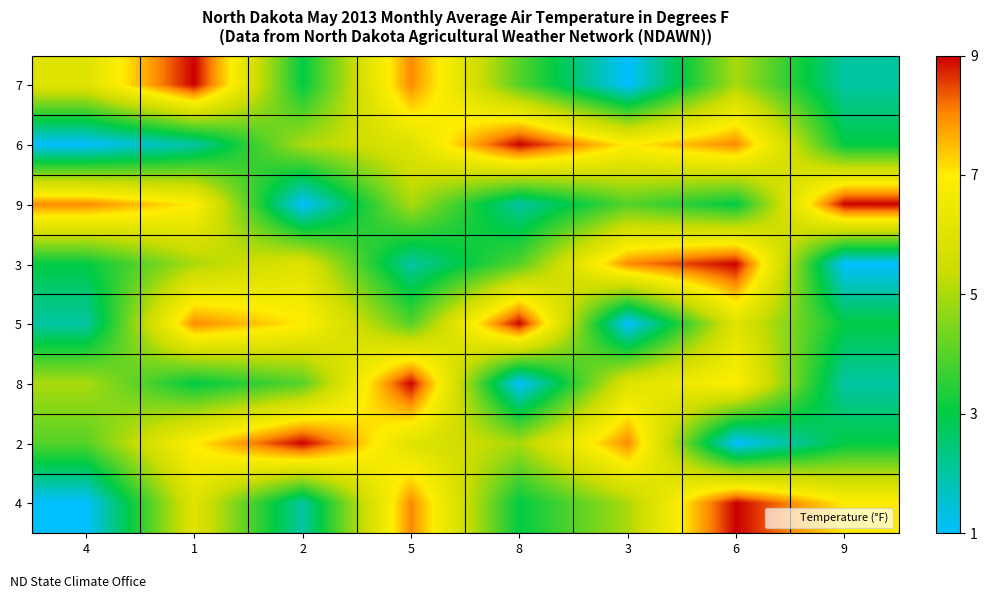

List the series in order of their peak value, lowest first.

7, 6, 9, 3, 5, 8, 2, 4